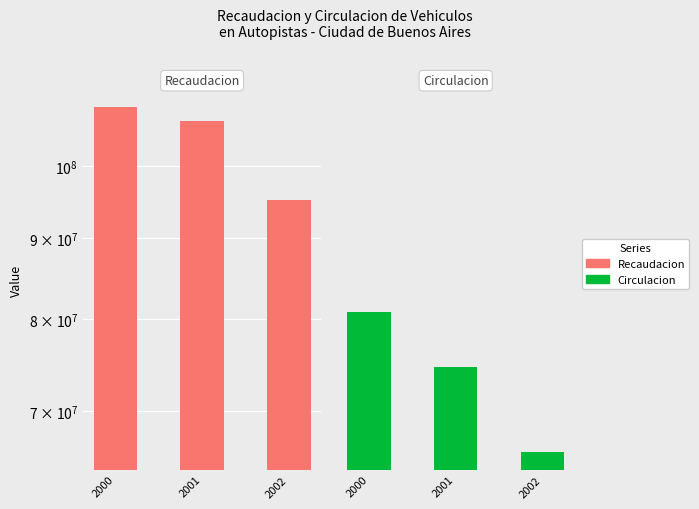

Which category has the lowest value in the Circulacion series?

2002